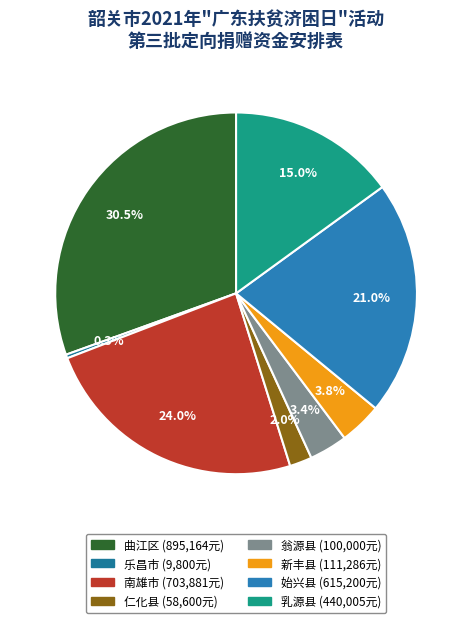

Rank the categories by value from highest to lowest.

曲江区, 南雄市, 始兴县, 乳源县, 新丰县, 翁源县, 仁化县, 乐昌市